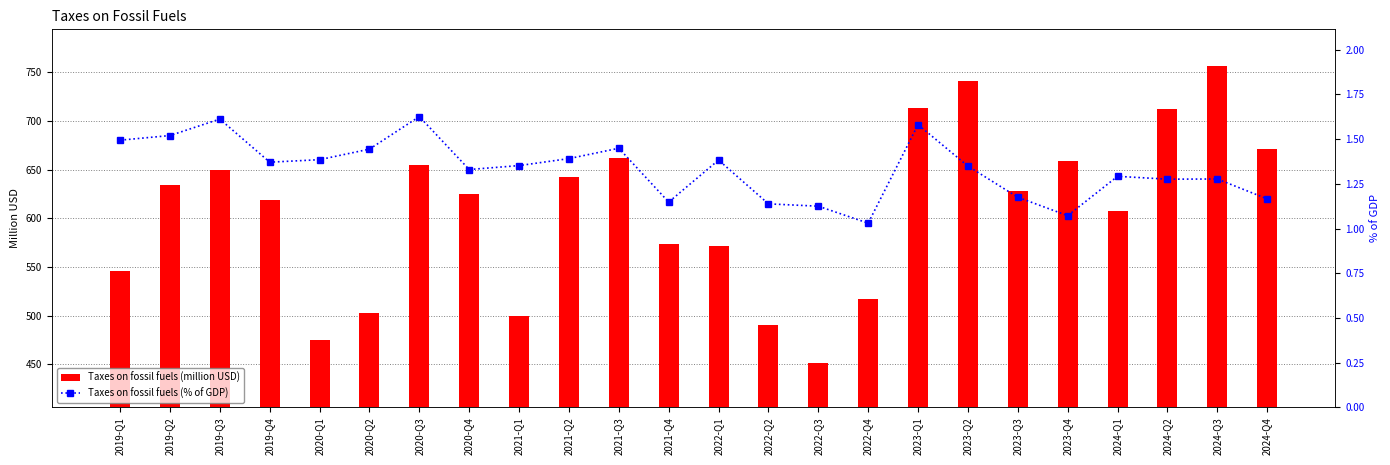

The Taxes on fossil fuels (% of GDP) series shows 2.2 at 2021-Q3. True or false?

False